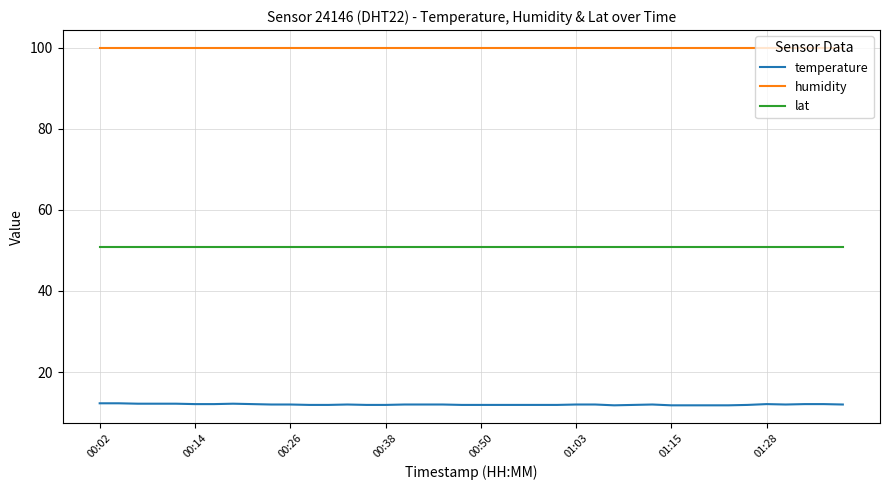

What is the maximum value for lat?

50.9